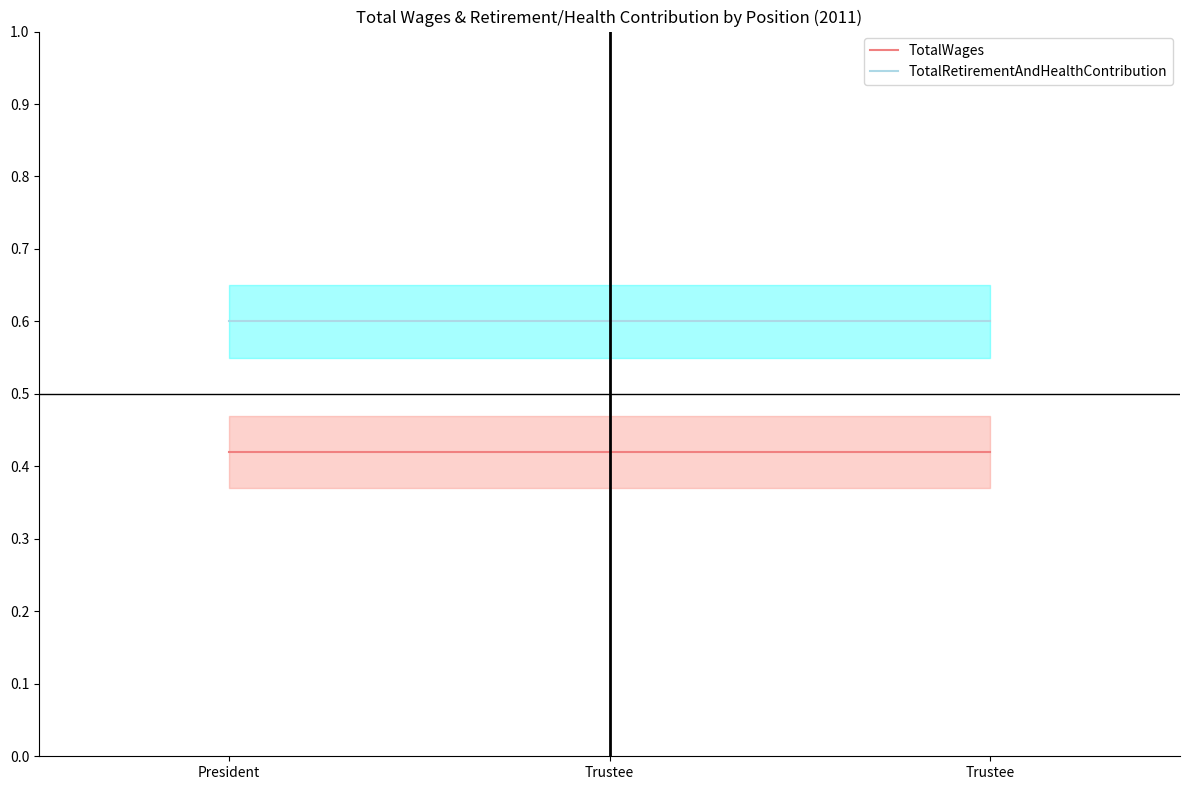

What is the difference between the highest and lowest values at President?

0.2